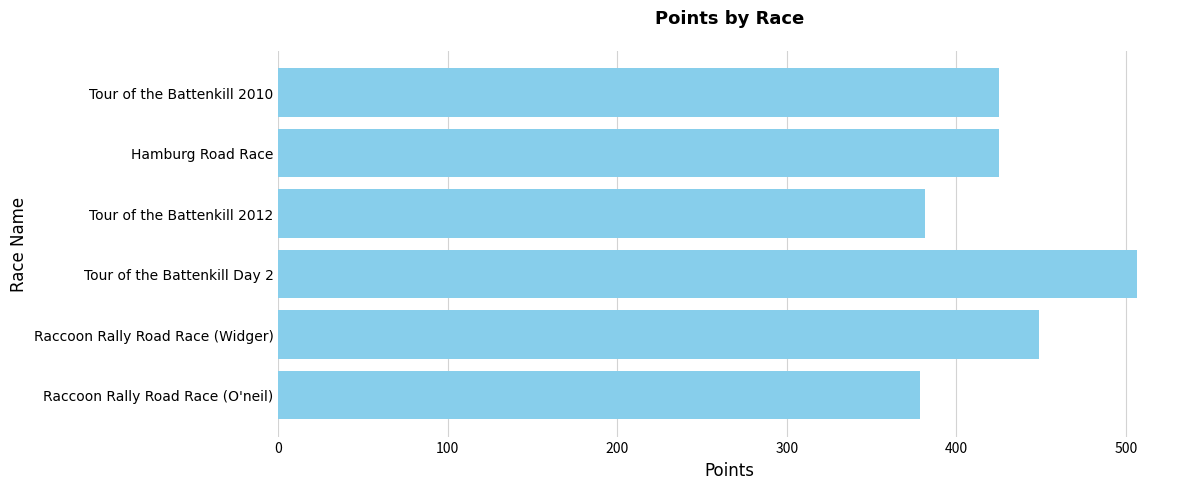

Is it true that the value at Tour of the Battenkill 2012 is 381.3?

True